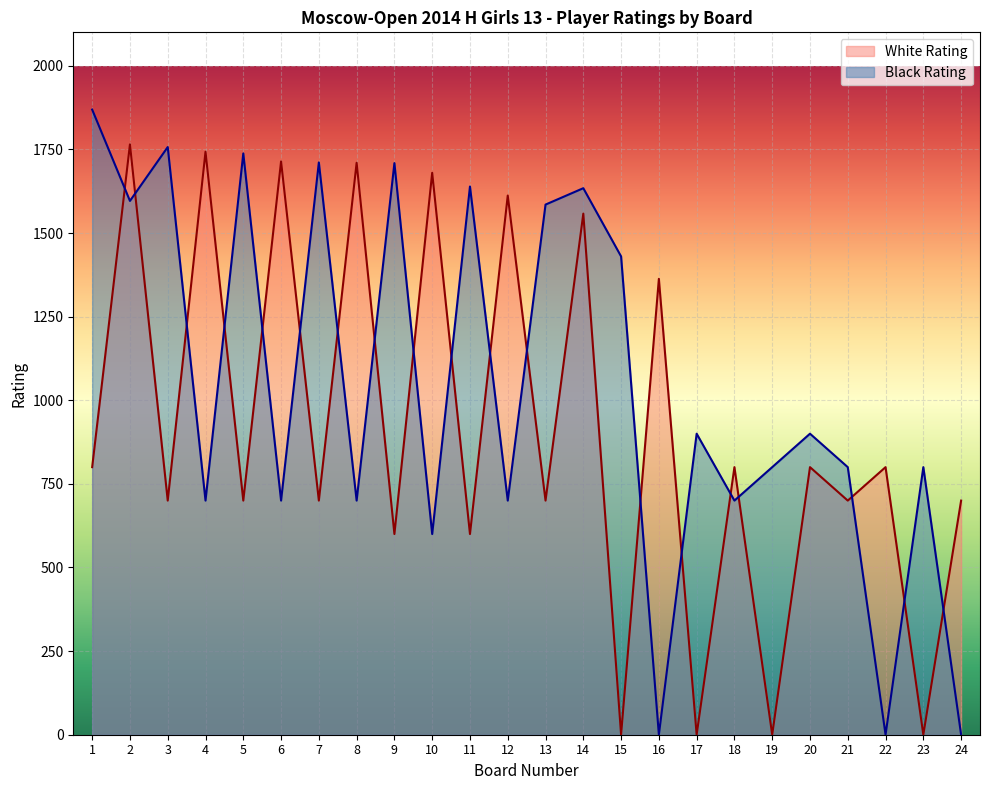

Is the value of White Rating at 16 greater than the value of Black Rating at 9?

No